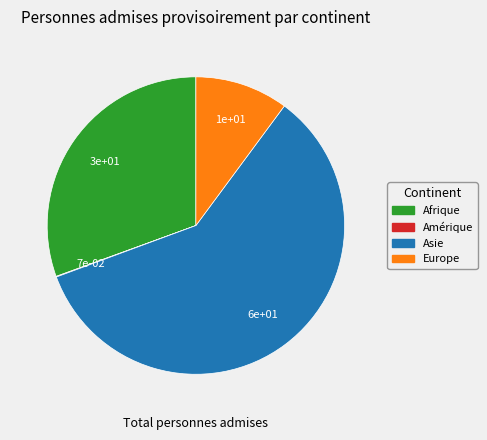

Does Asie account for over 50% of the chart?

Yes